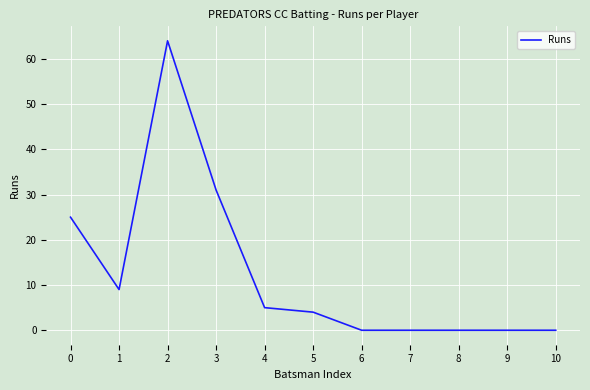

What is the sum of all values?

138